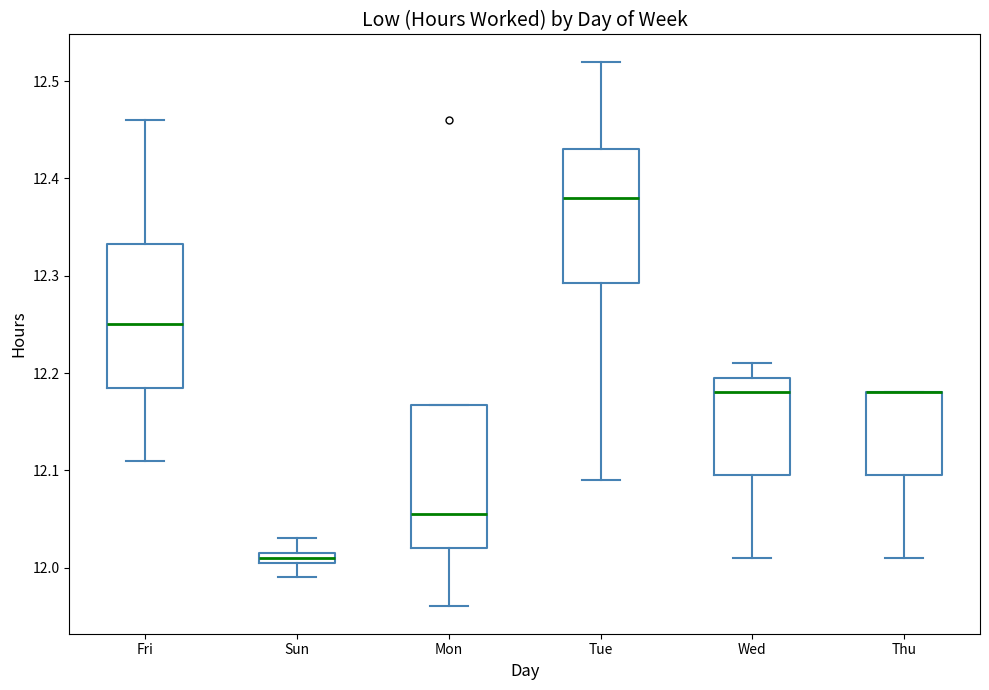

Where does the upper whisker of the box for Sun end on the y-axis? The values are not printed on the chart, so give them approximately, as read against the axis.

12.03